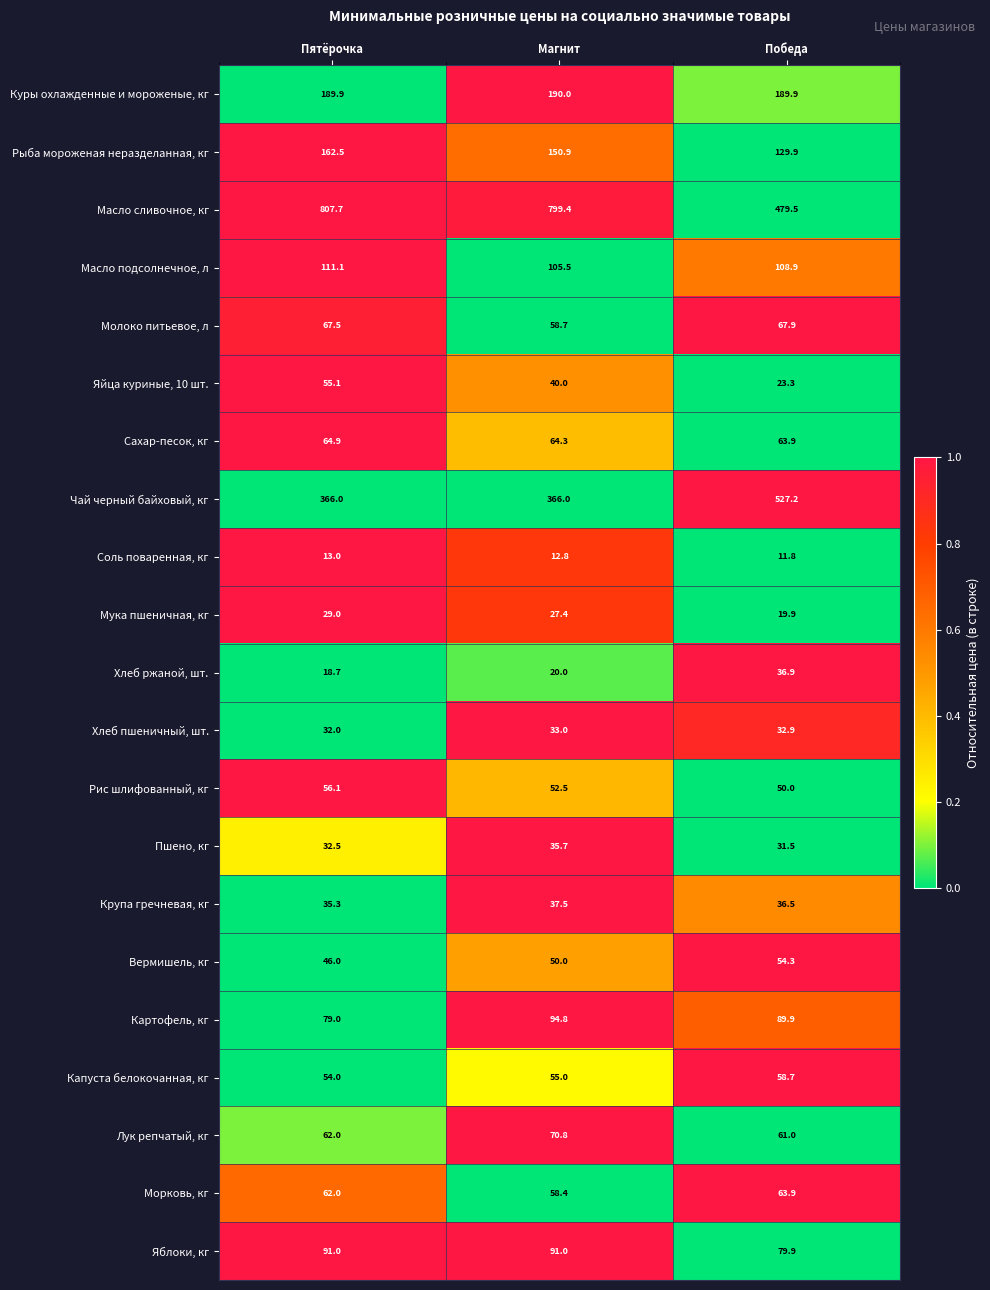

List the series in order of their peak value, lowest first.

Соль поваренная, кг, Мука пшеничная, кг, Хлеб пшеничный, шт., Пшено, кг, Хлеб ржаной, шт., Крупа гречневая, кг, Вермишель, кг, Яйца куриные, 10 шт., Рис шлифованный, кг, Капуста белокочанная, кг, Морковь, кг, Сахар-песок, кг, Молоко питьевое, л, Лук репчатый, кг, Яблоки, кг, Картофель, кг, Масло подсолнечное, л, Рыба мороженая неразделанная, кг, Куры охлажденные и мороженые, кг, Чай черный байховый, кг, Масло сливочное, кг